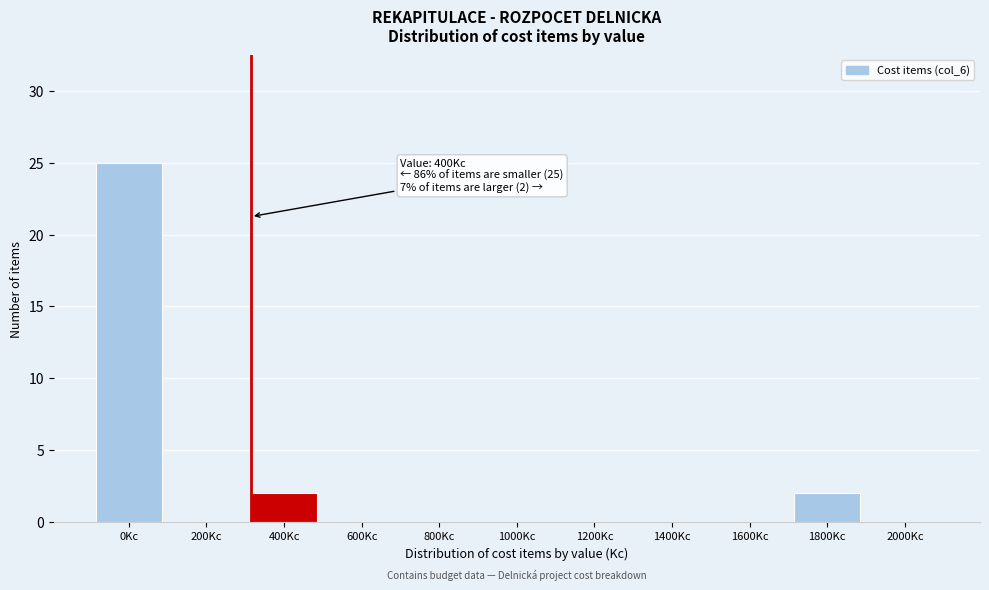

Reading right to left, what are all the values shown in this chart?

2000Kc=0	1800Kc=2	1600Kc=0	1400Kc=0	1200Kc=0	1000Kc=0	800Kc=0	600Kc=0	400Kc=2	200Kc=0	0Kc=25